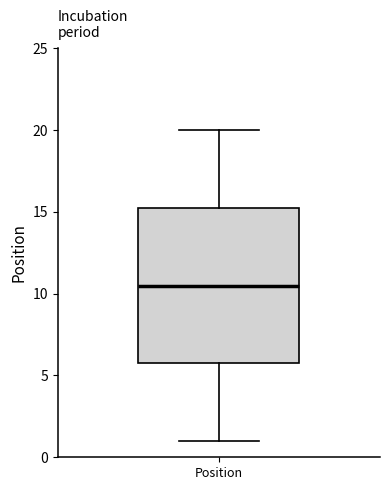

Where does the upper whisker of the box for Position end on the y-axis? The values are not printed on the chart, so give them approximately, as read against the axis.

20.0